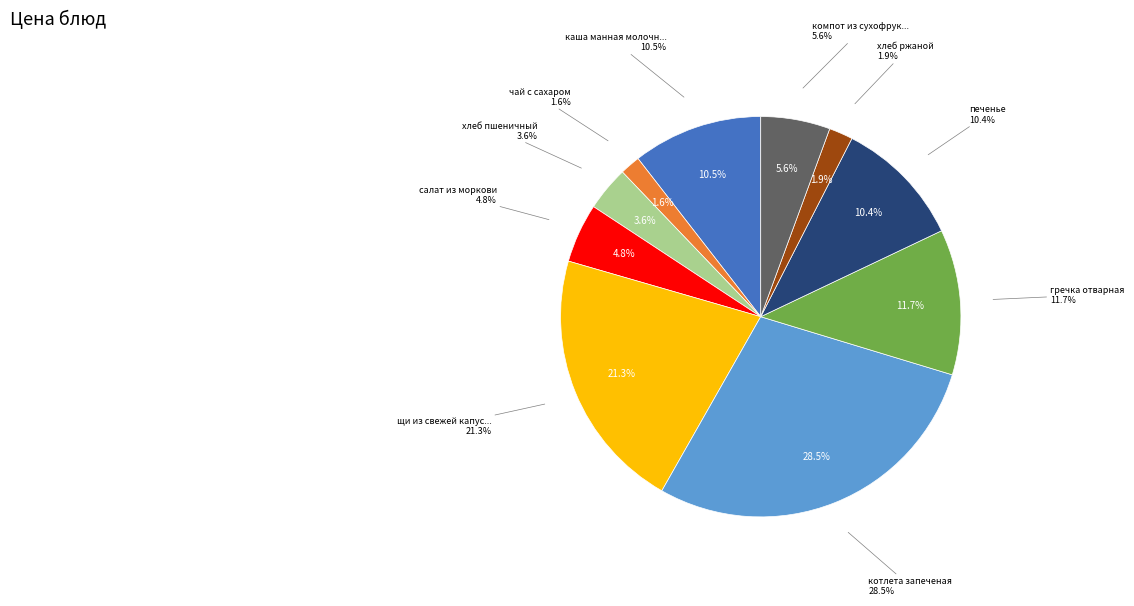

Combined, what portion of the pie is котлета запеченая and компот из сухофруктов?

34.1%